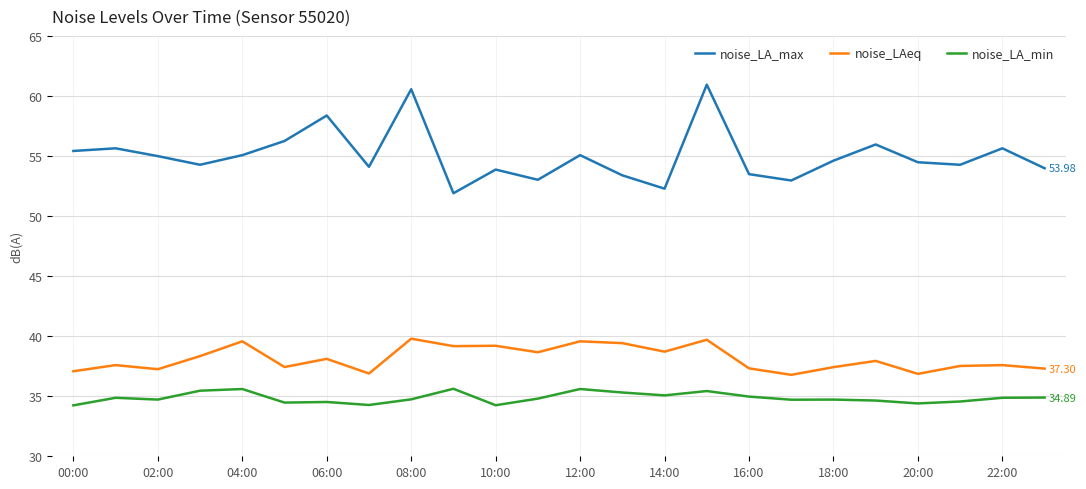

True or false: noise_LAeq and noise_LA_max intersect in this chart.

False